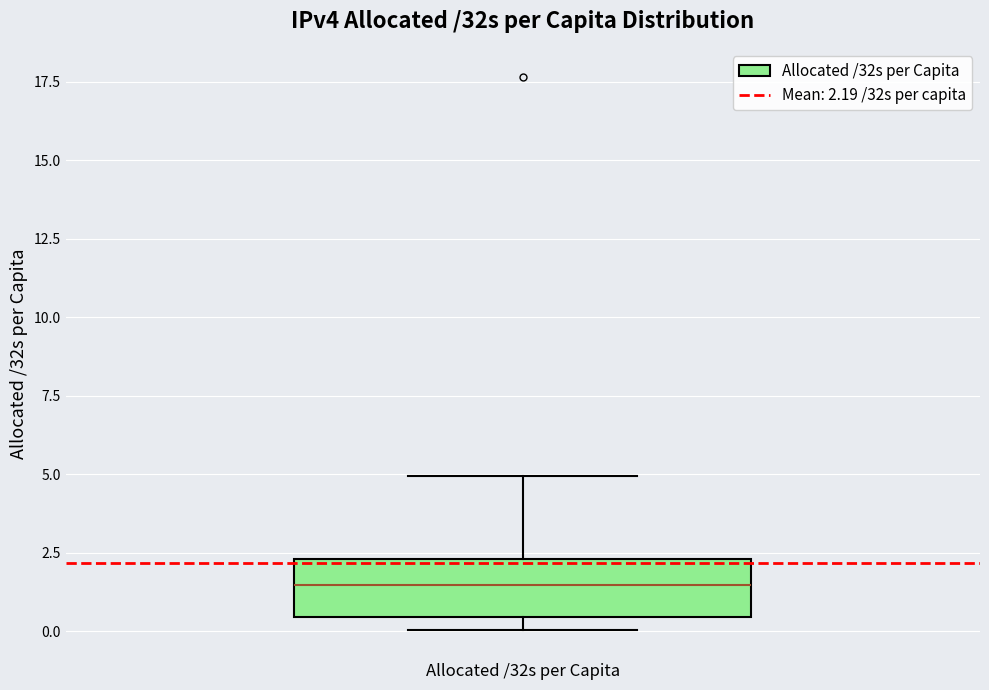

Where does the upper whisker of the box for Allocated /32s per Capita end on the y-axis? The values are not printed on the chart, so give them approximately, as read against the axis.

5.0